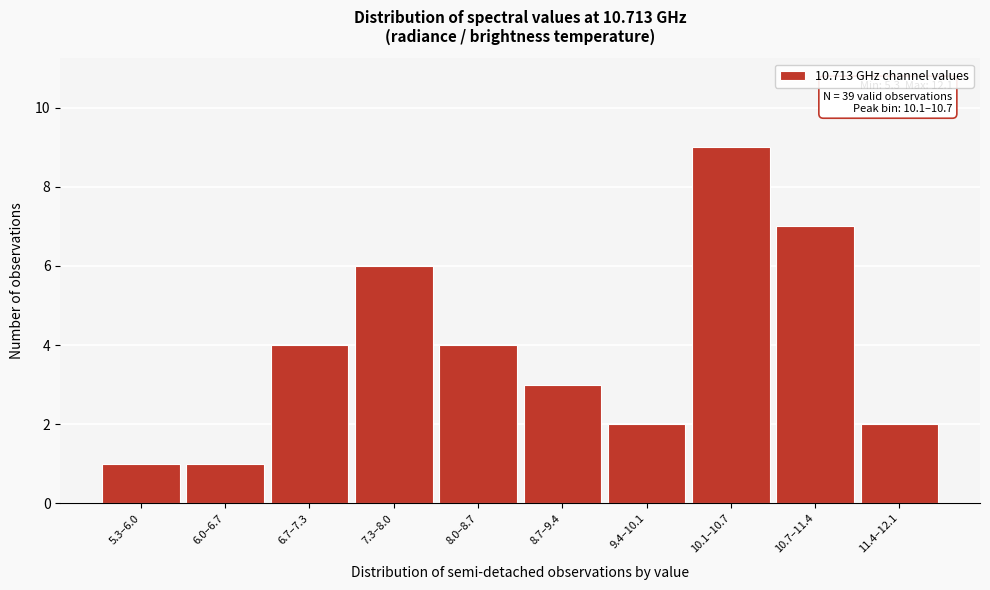

Reading right to left, what are all the values shown in this chart?

2	7	9	2	3	4	6	4	1	1